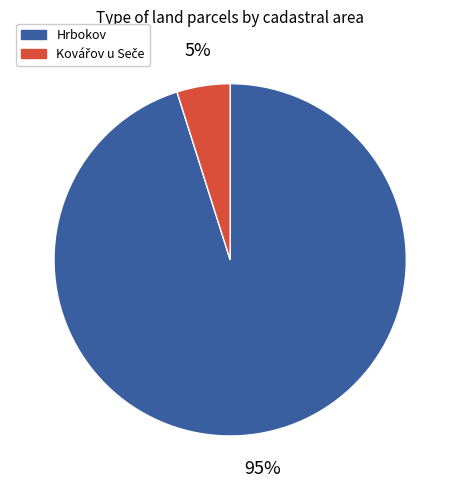

To the nearest percent, what portion does Hrbokov represent?

95%